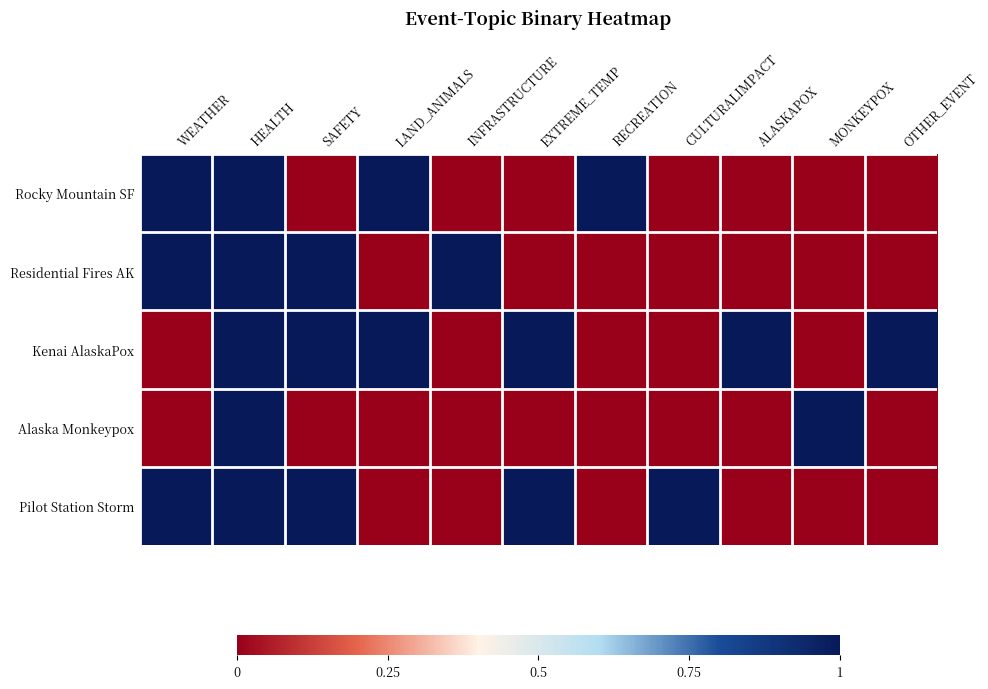

Reading right to left, what are all the values shown in this chart?

Rocky Mountain SF: OTHER_EVENT=0	MONKEYPOX=0	ALASKAPOX=0	CULTURALIMPACT=0	RECREATION=1	EXTREME_TEMP=0	INFRASTRUCTURE=0	LAND_ANIMALS=1	SAFETY=0	HEALTH=1	WEATHER=1
Residential Fires AK: OTHER_EVENT=0	MONKEYPOX=0	ALASKAPOX=0	CULTURALIMPACT=0	RECREATION=0	EXTREME_TEMP=0	INFRASTRUCTURE=1	LAND_ANIMALS=0	SAFETY=1	HEALTH=1	WEATHER=1
Kenai AlaskaPox: OTHER_EVENT=1	MONKEYPOX=0	ALASKAPOX=1	CULTURALIMPACT=0	RECREATION=0	EXTREME_TEMP=1	INFRASTRUCTURE=0	LAND_ANIMALS=1	SAFETY=1	HEALTH=1	WEATHER=0
Alaska Monkeypox: OTHER_EVENT=0	MONKEYPOX=1	ALASKAPOX=0	CULTURALIMPACT=0	RECREATION=0	EXTREME_TEMP=0	INFRASTRUCTURE=0	LAND_ANIMALS=0	SAFETY=0	HEALTH=1	WEATHER=0
Pilot Station Storm: OTHER_EVENT=0	MONKEYPOX=0	ALASKAPOX=0	CULTURALIMPACT=1	RECREATION=0	EXTREME_TEMP=1	INFRASTRUCTURE=0	LAND_ANIMALS=0	SAFETY=1	HEALTH=1	WEATHER=1